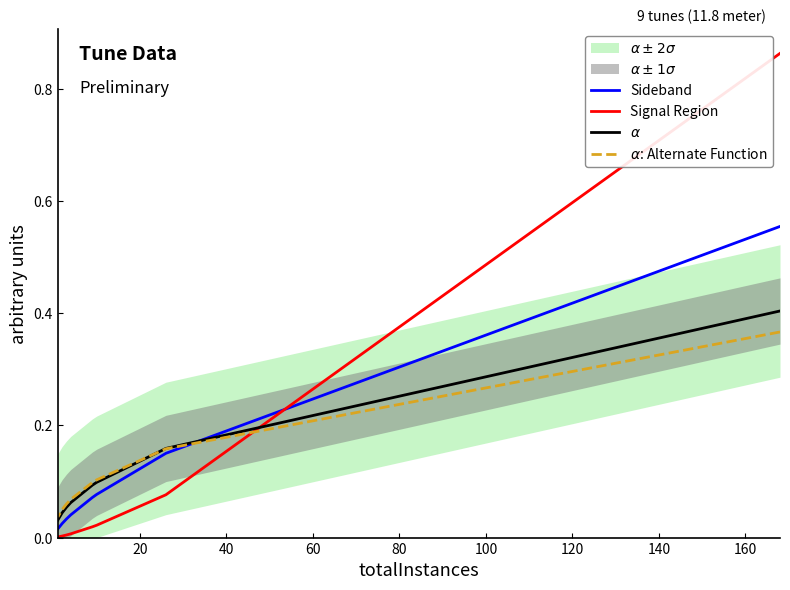

What is the difference between the maximum and minimum values in the Sideband series?

0.5